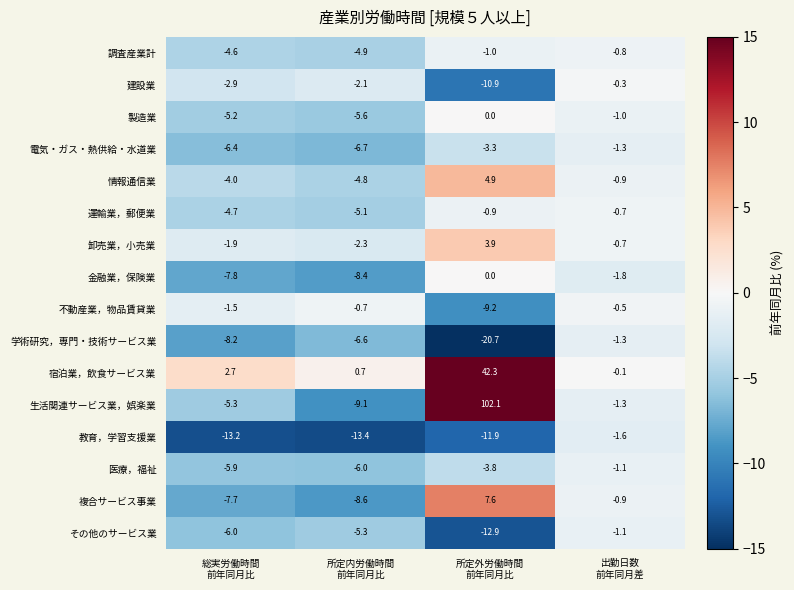

What is the maximum value for 医療，福祉?

-1.1